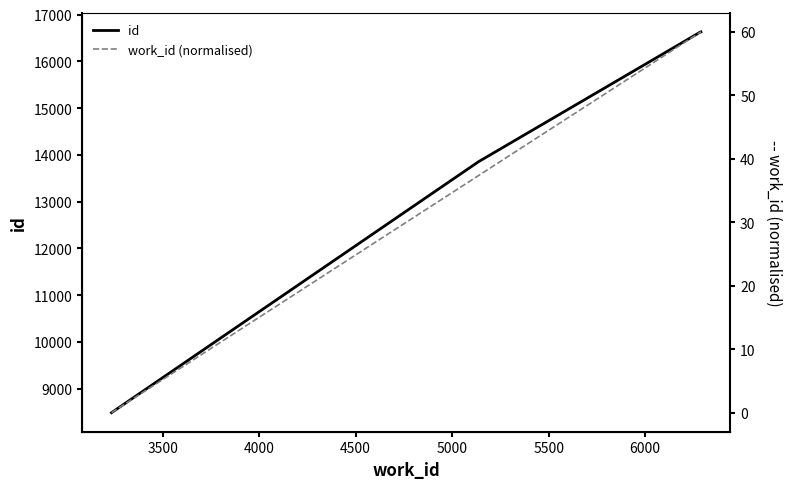

Rank the series at 5000 from highest to lowest value.

id, work_id (normalised)